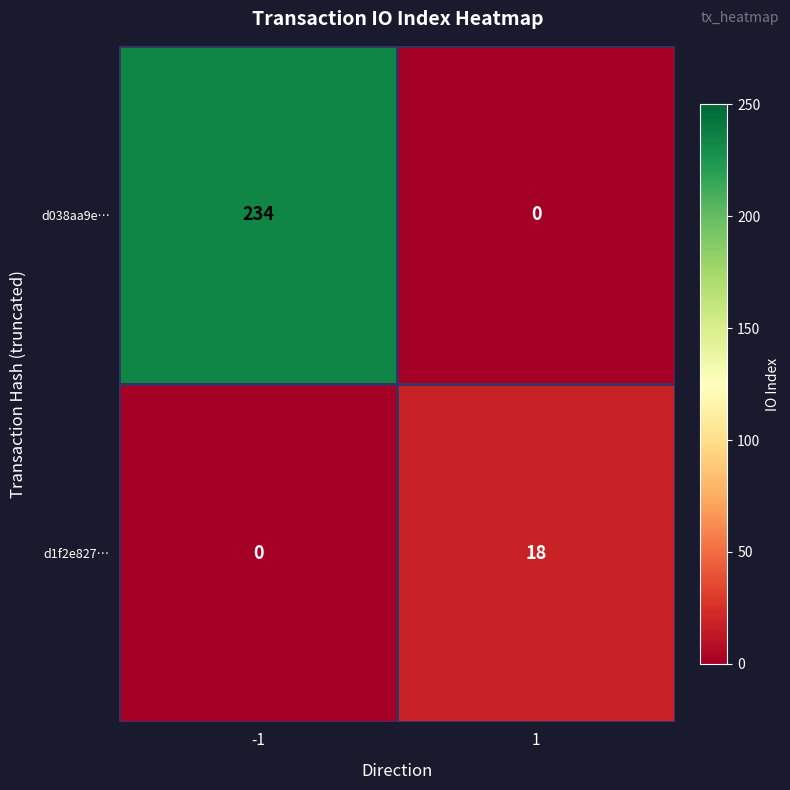

What is the total value across all series at 1?

18